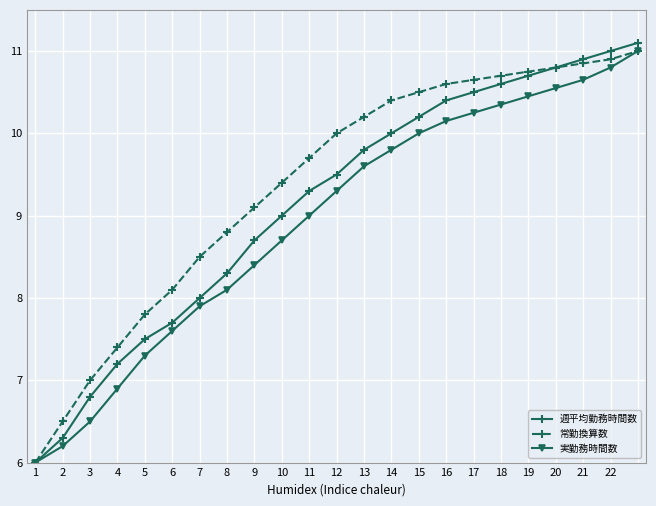

Which series has the largest total across all categories?

常勤換算数